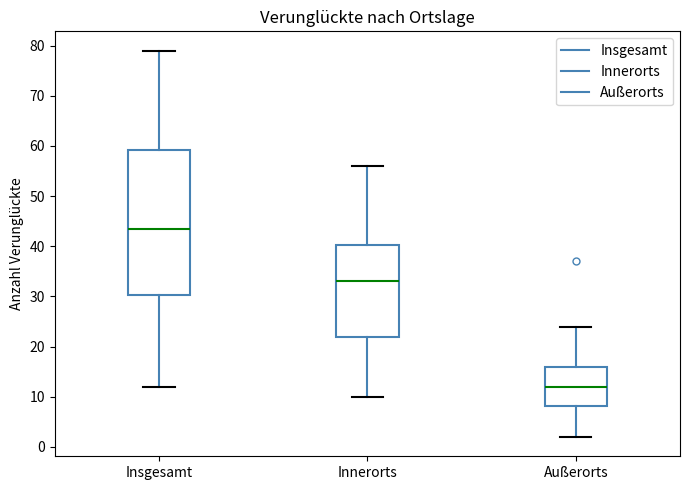

Which box is the tallest, from its lower edge to its upper edge?

Insgesamt